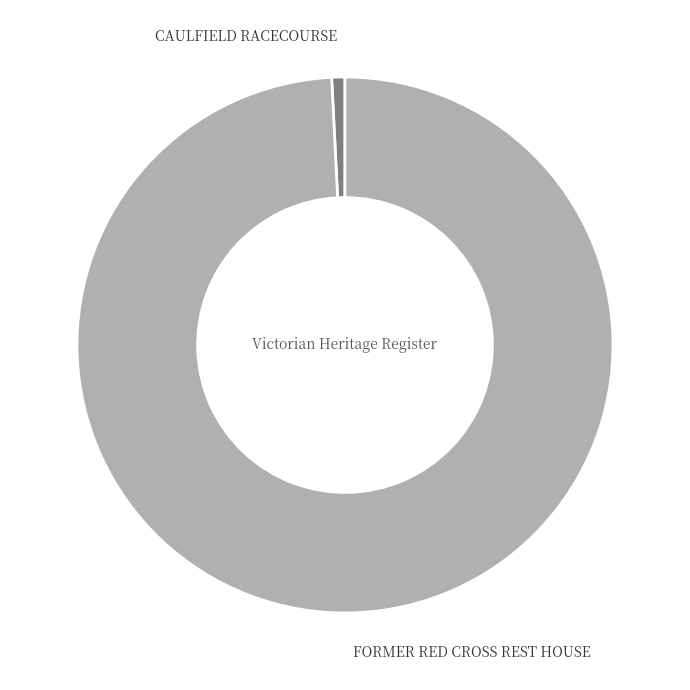

Rank the categories by value from highest to lowest.

FORMER RED CROSS REST HOUSE, CAULFIELD RACECOURSE